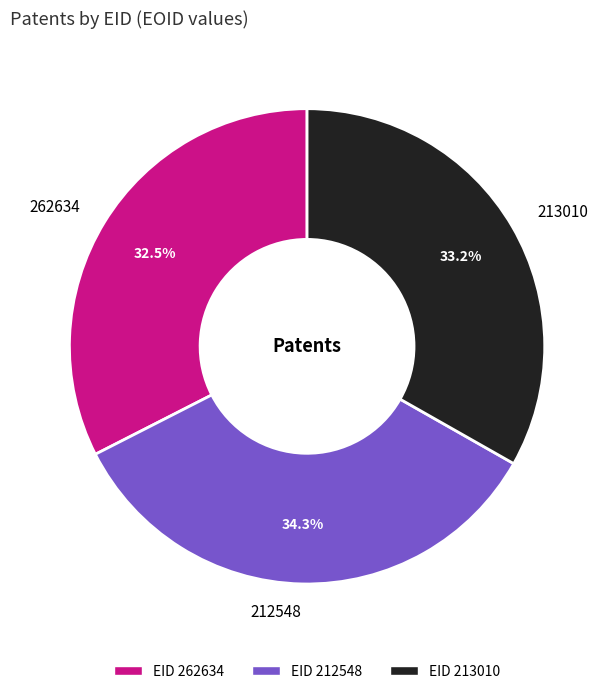

What is the largest slice in the pie chart?

212548